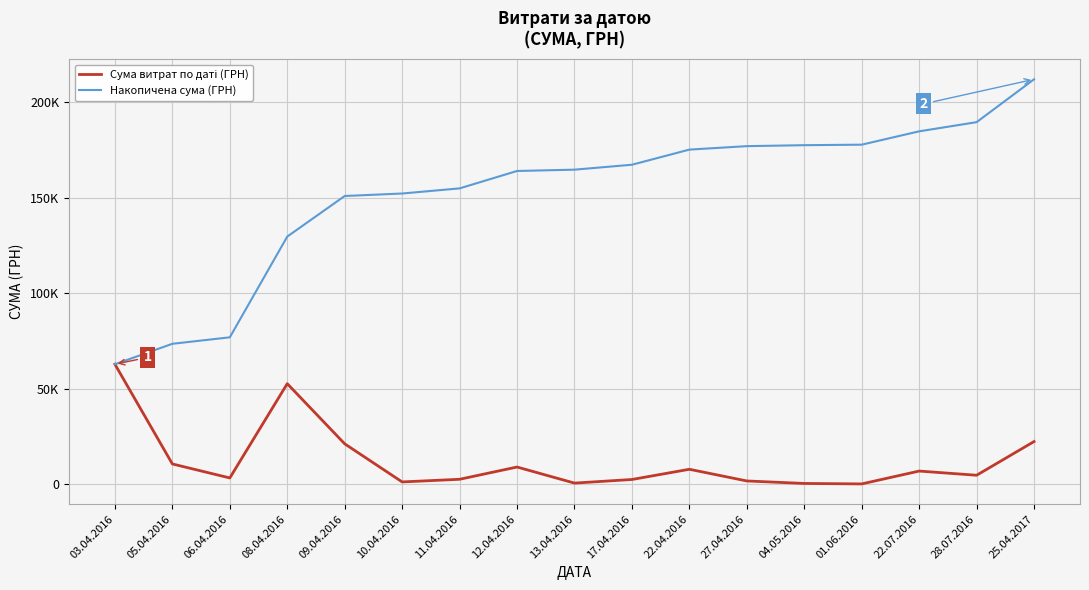

Is this an area chart (filled region under the line)?

No